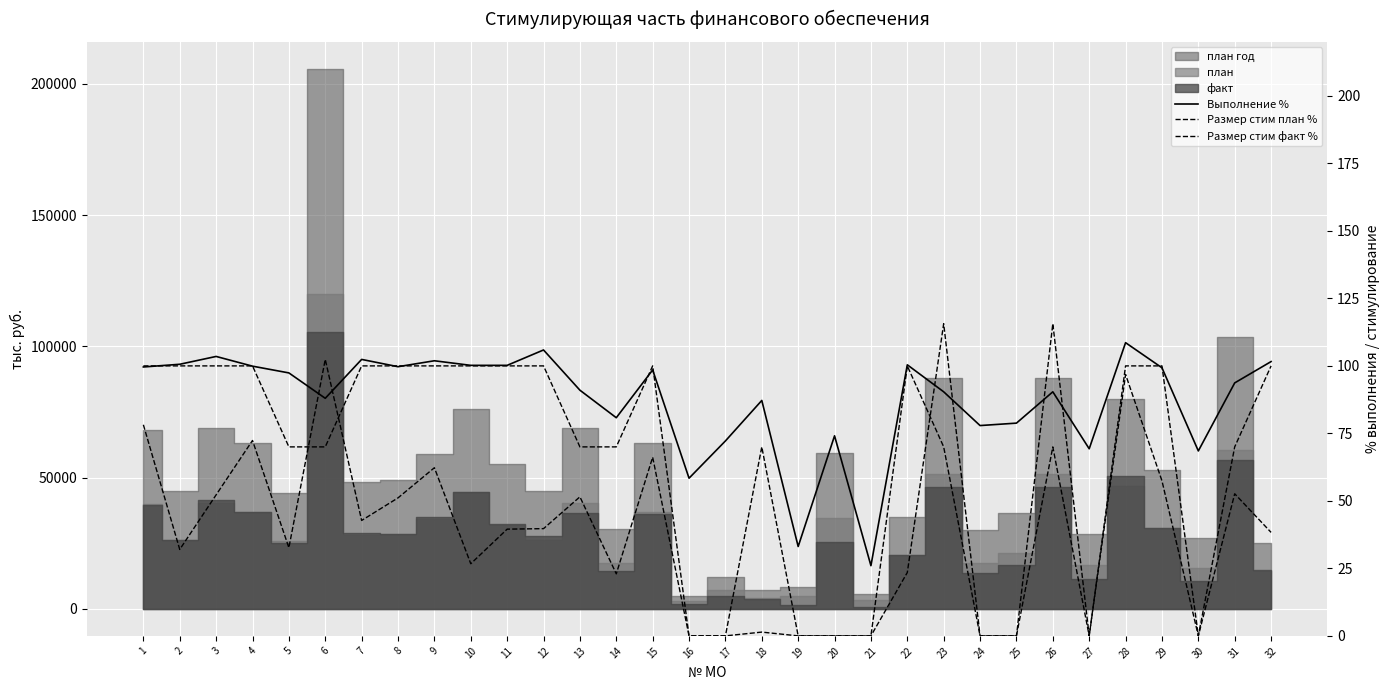

What is the average value of the Выполнение % series?

87.5